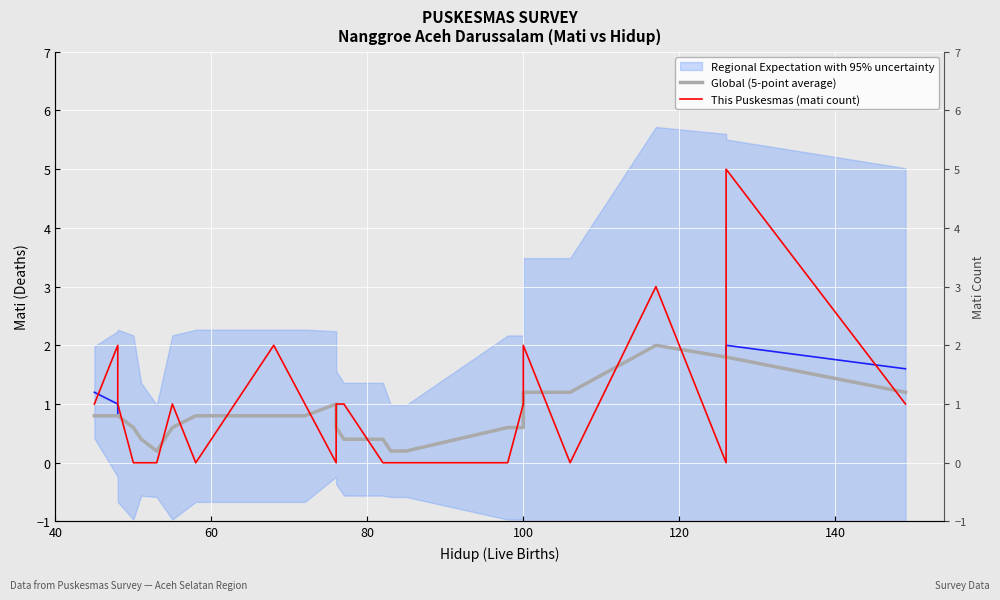

How many intersections are there between This Puskesmas (mati count) and Global (5-point average)?

13